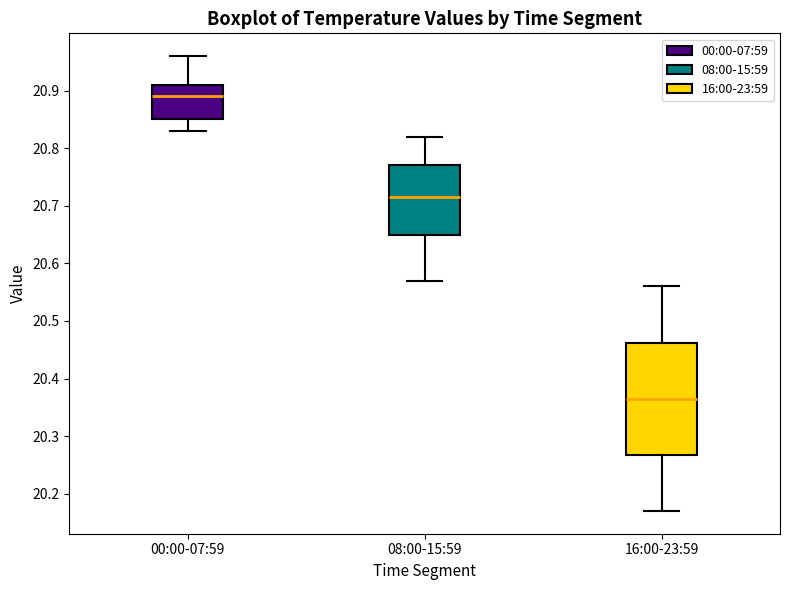

Which box has the highest median line?

00:00-07:59